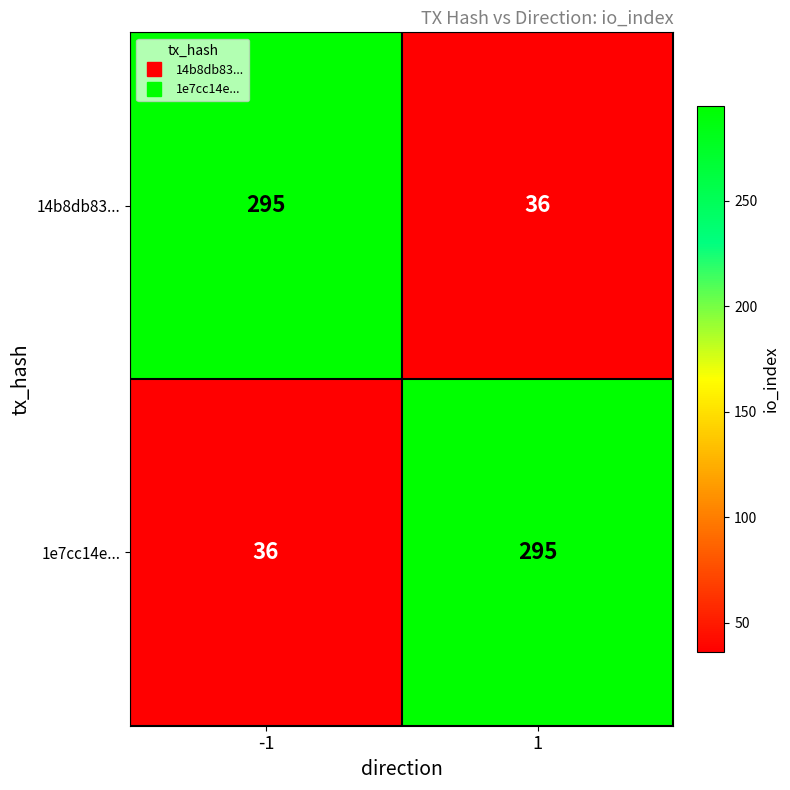

The value of 14b8db83... at 1 is 48. True or false?

False